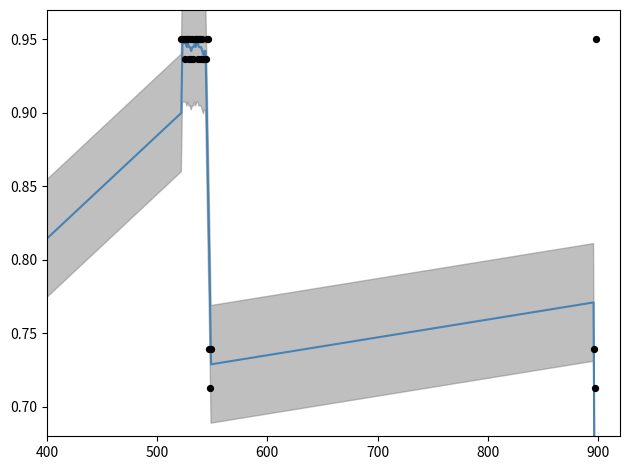

Which series has the widest spread of Y values?

smoothed